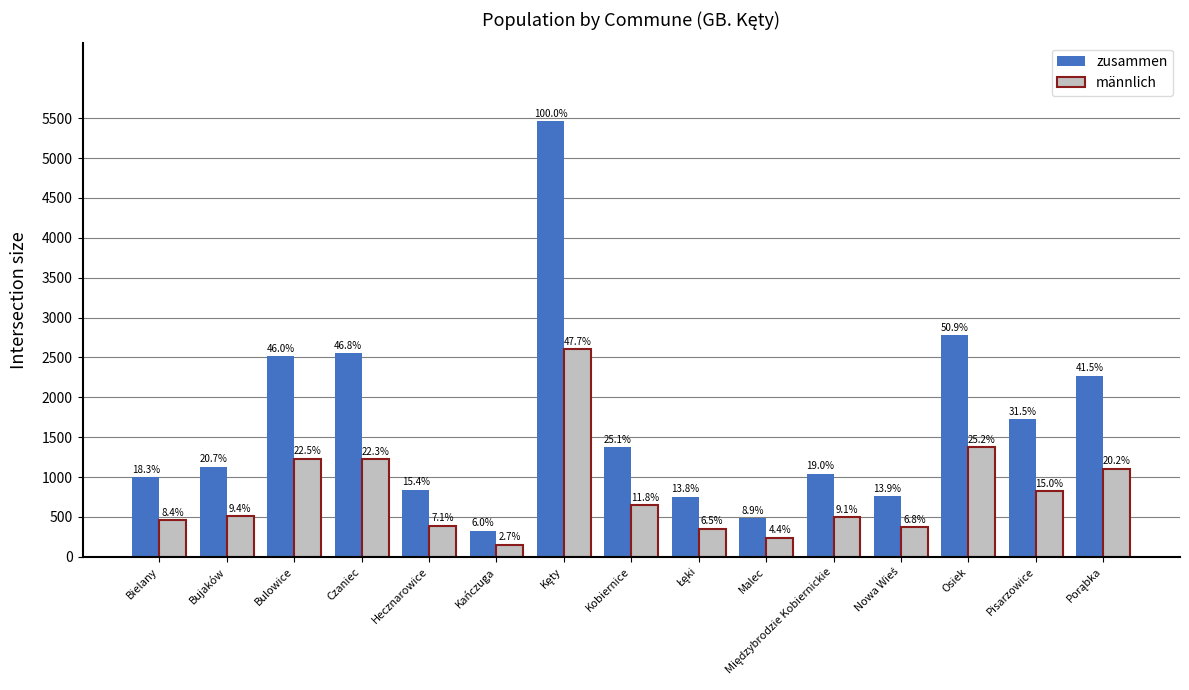

What are all the series names shown in the legend?

zusammen, männlich